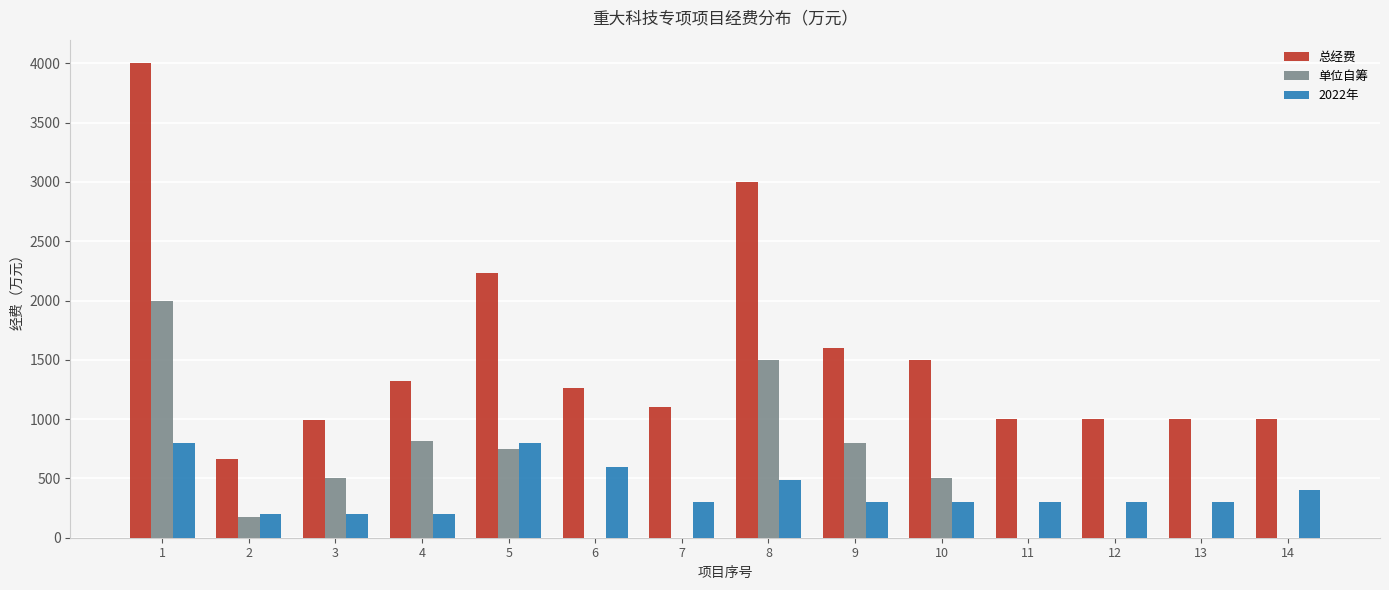

Count the number of categories in the chart.

14